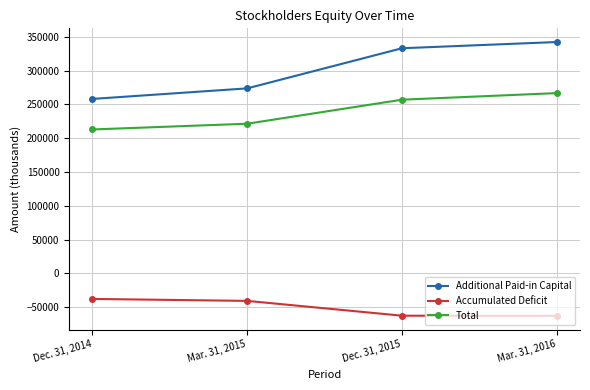

Where is Additional Paid-in Capital nearest to the value 300262?

Mar. 31, 2015